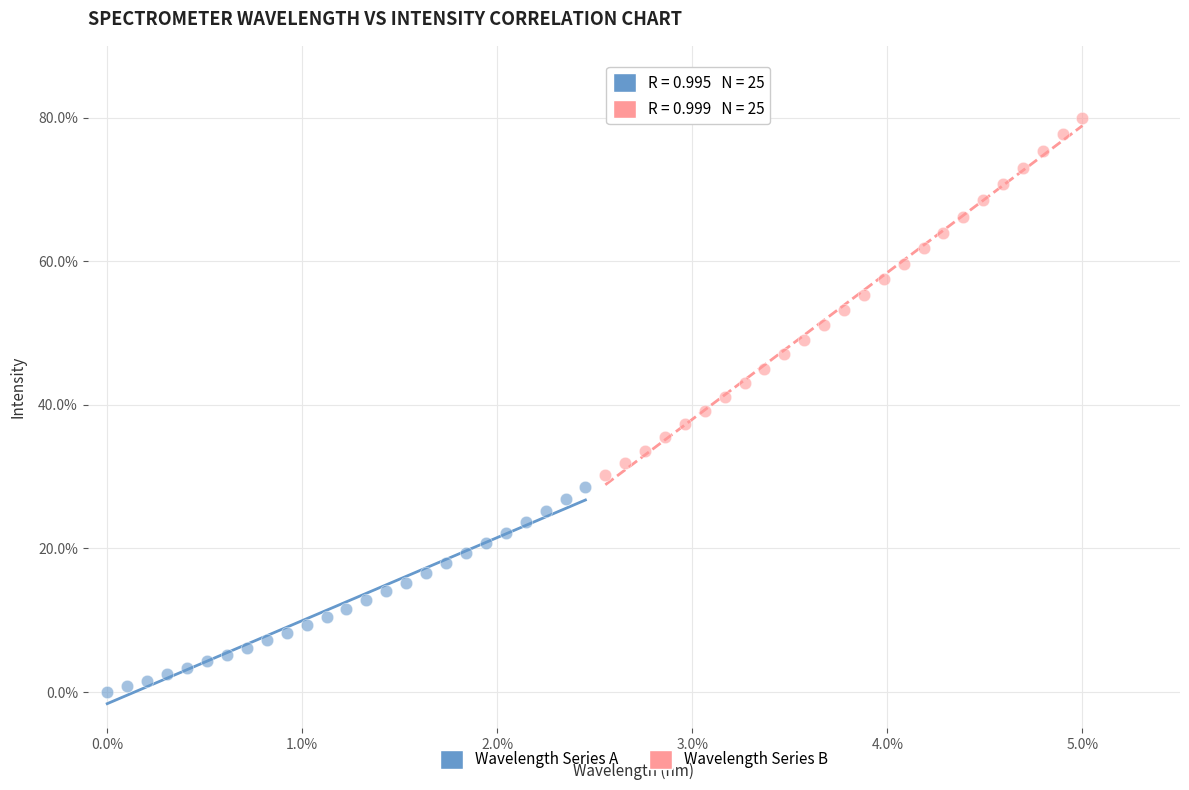

What are all the series names shown in the legend?

Wavelength Series A, Wavelength Series B